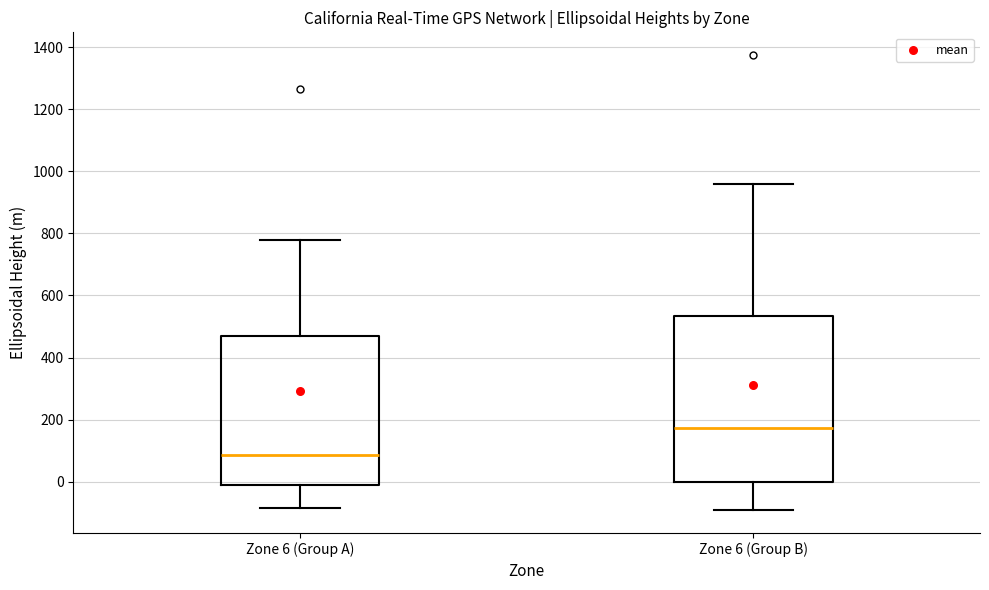

Which box has the highest median line?

Zone 6 (Group B)